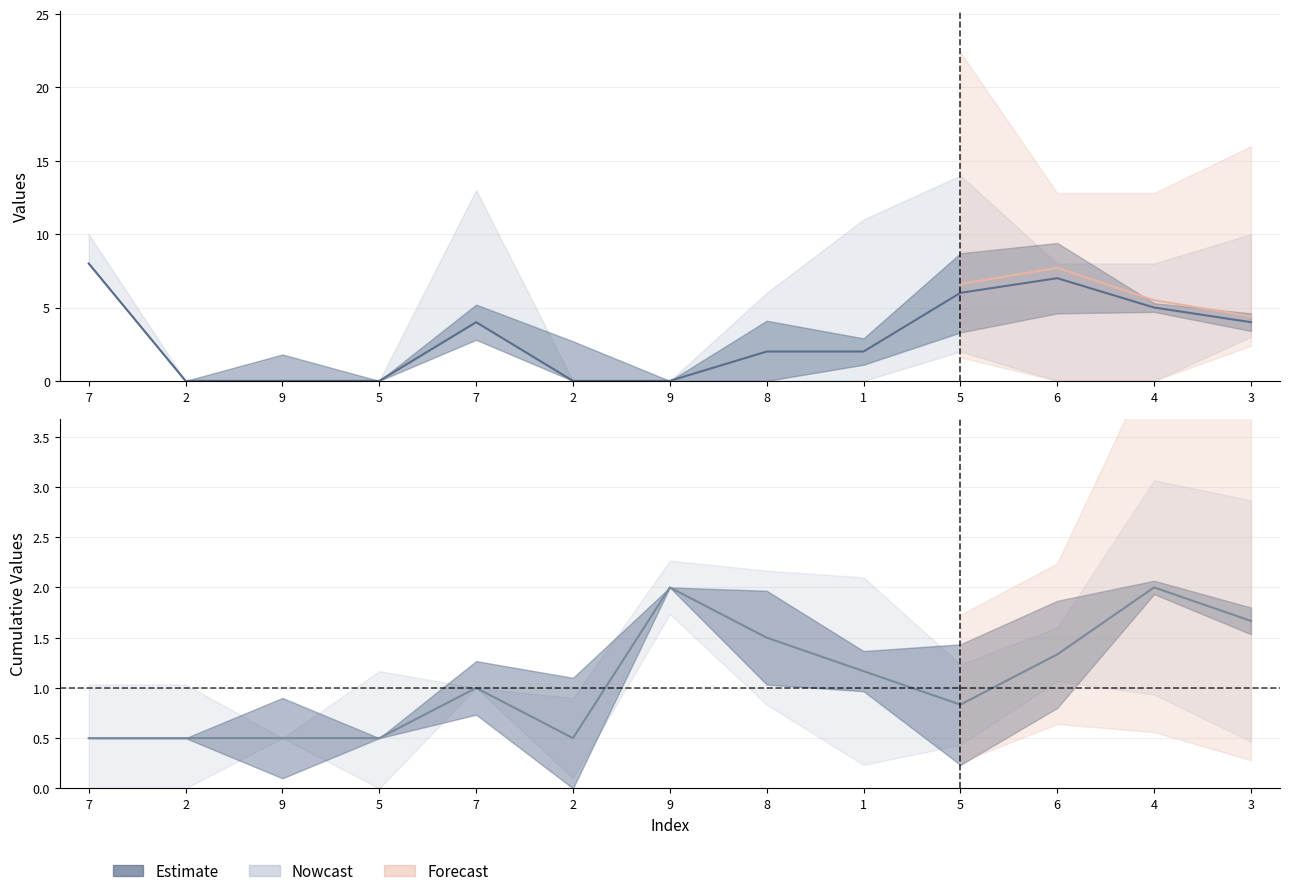

At which category is the sum across all series the highest?

7